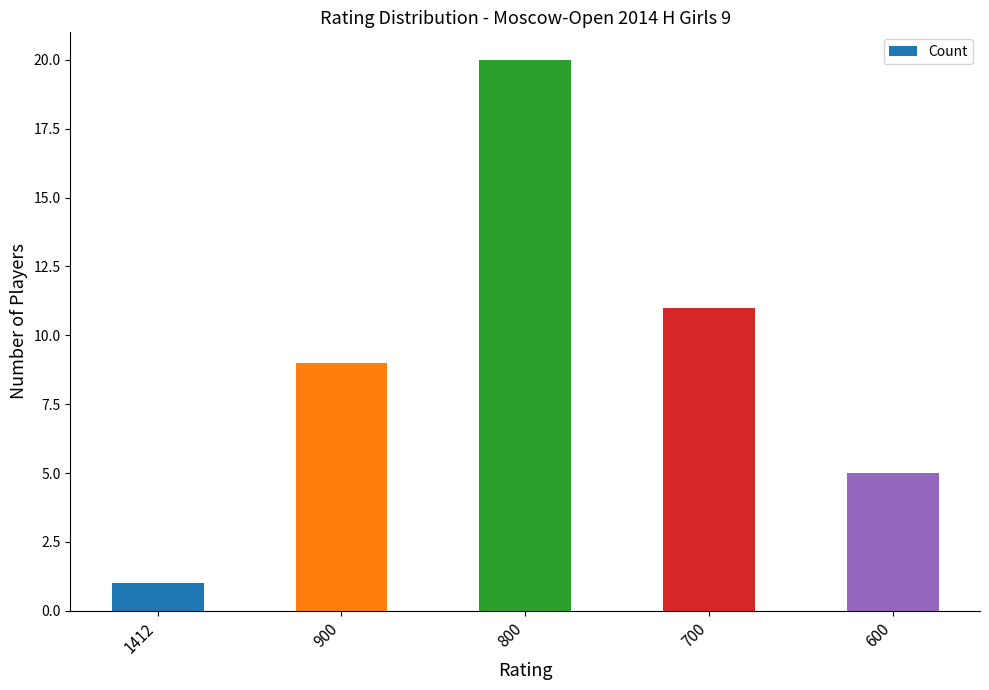

How many values are between 5 and 11?

3